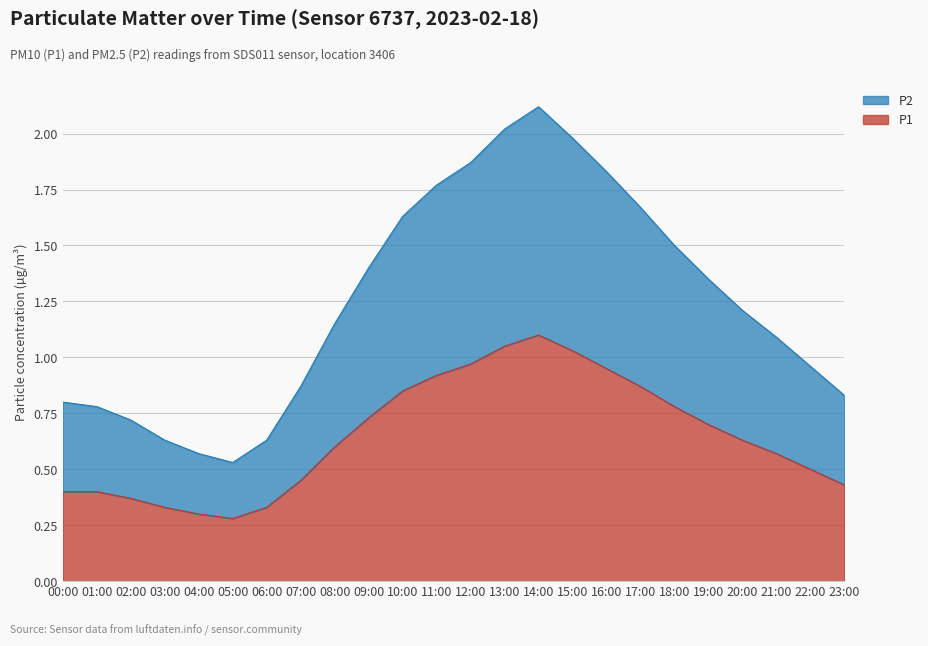

Is the value of P2 at 05:00 greater than the value of P1 at 07:00?

Yes